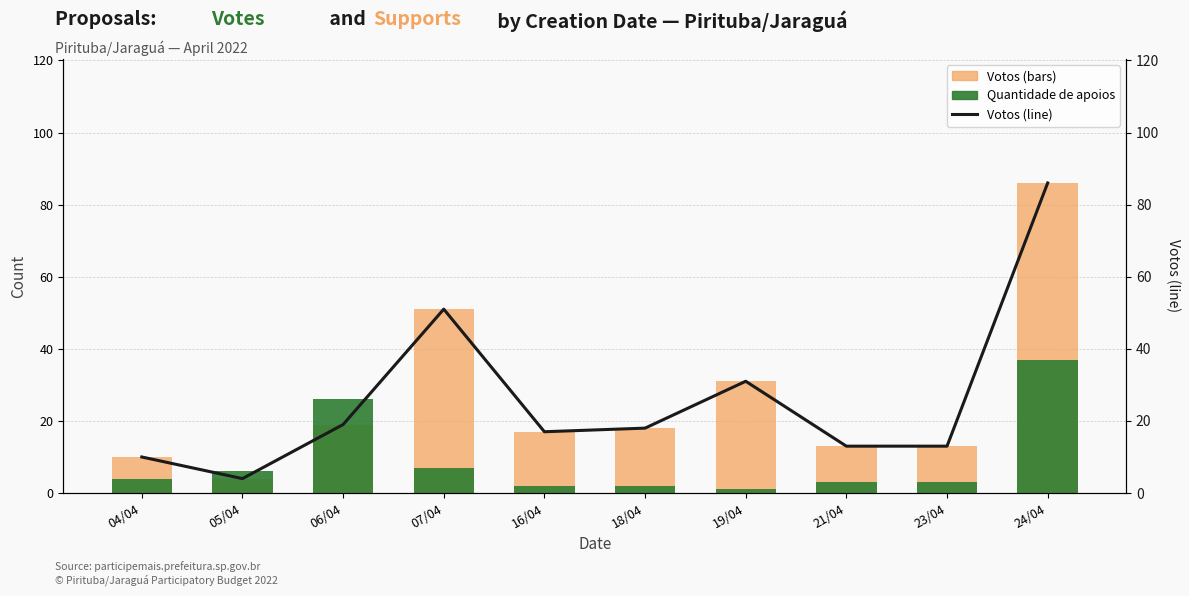

Reading left to right, list all the values displayed in this chart.

Votos: 04/04=10	05/04=4	06/04=19	07/04=51	16/04=17	18/04=18	19/04=31	21/04=13	23/04=13	24/04=86
Quantidade de apoios: 04/04=4	05/04=6	06/04=26	07/04=7	16/04=2	18/04=2	19/04=1	21/04=3	23/04=3	24/04=37
Votos (line): 04/04=10	05/04=4	06/04=19	07/04=51	16/04=17	18/04=18	19/04=31	21/04=13	23/04=13	24/04=86